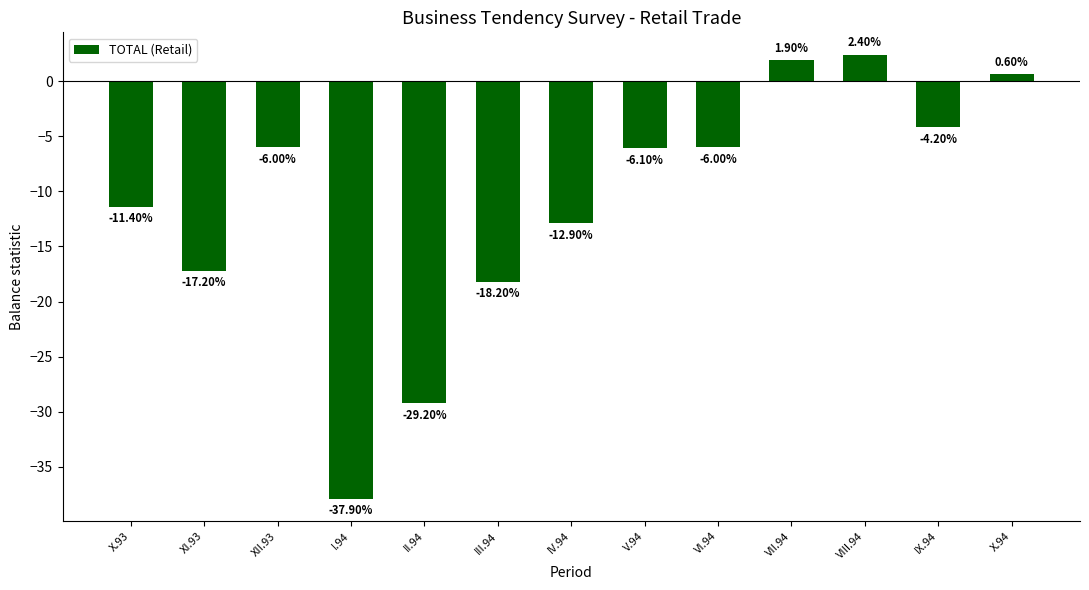

What is the difference between the values at XI.93 and IV.94?

4.3